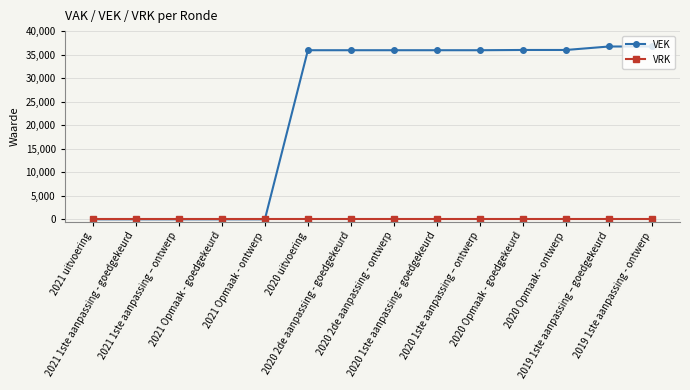

List the series in order of their overall mean, lowest first.

VRK, VEK